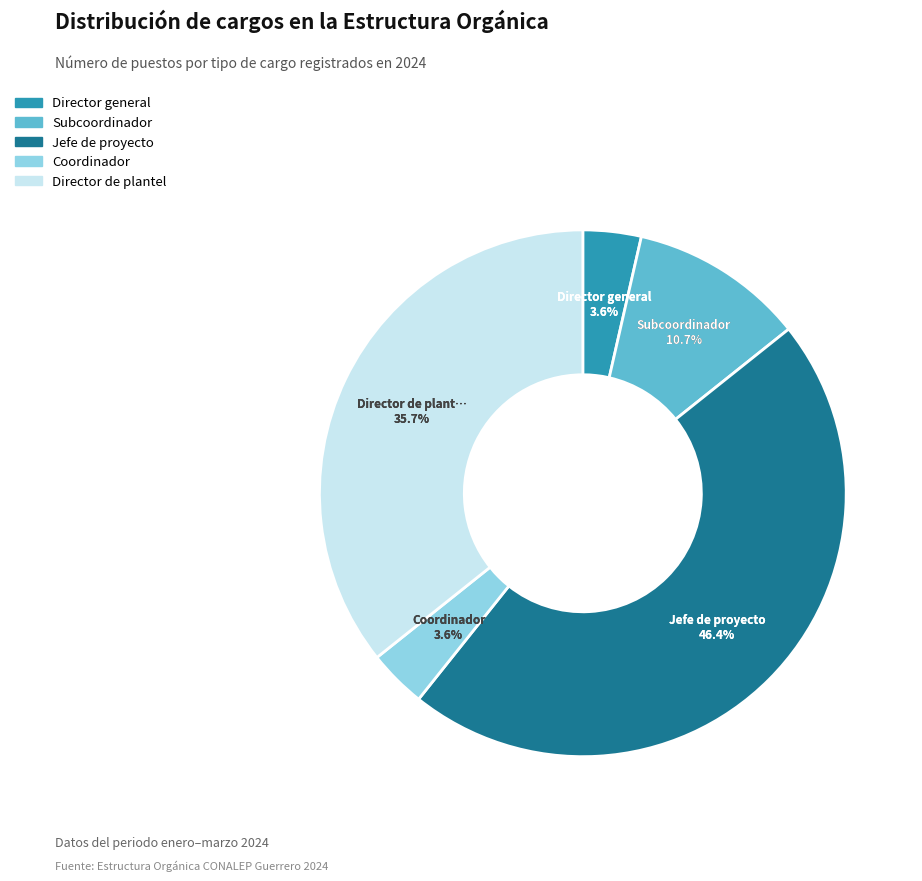

What percentage is the Coordinador slice, to the nearest percent?

4%